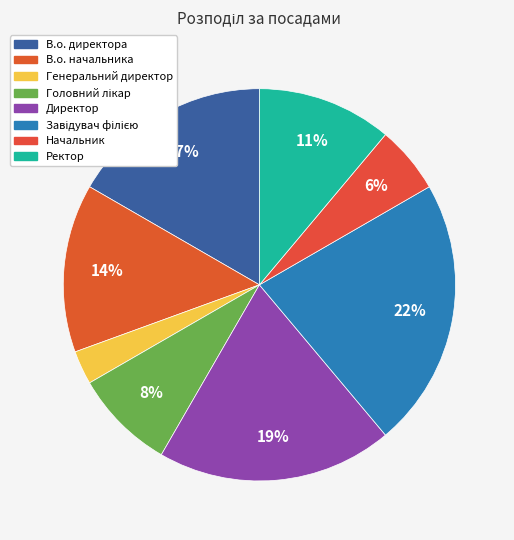

What percentage do Генеральний директор and Завідувач філією together represent?

25.0%